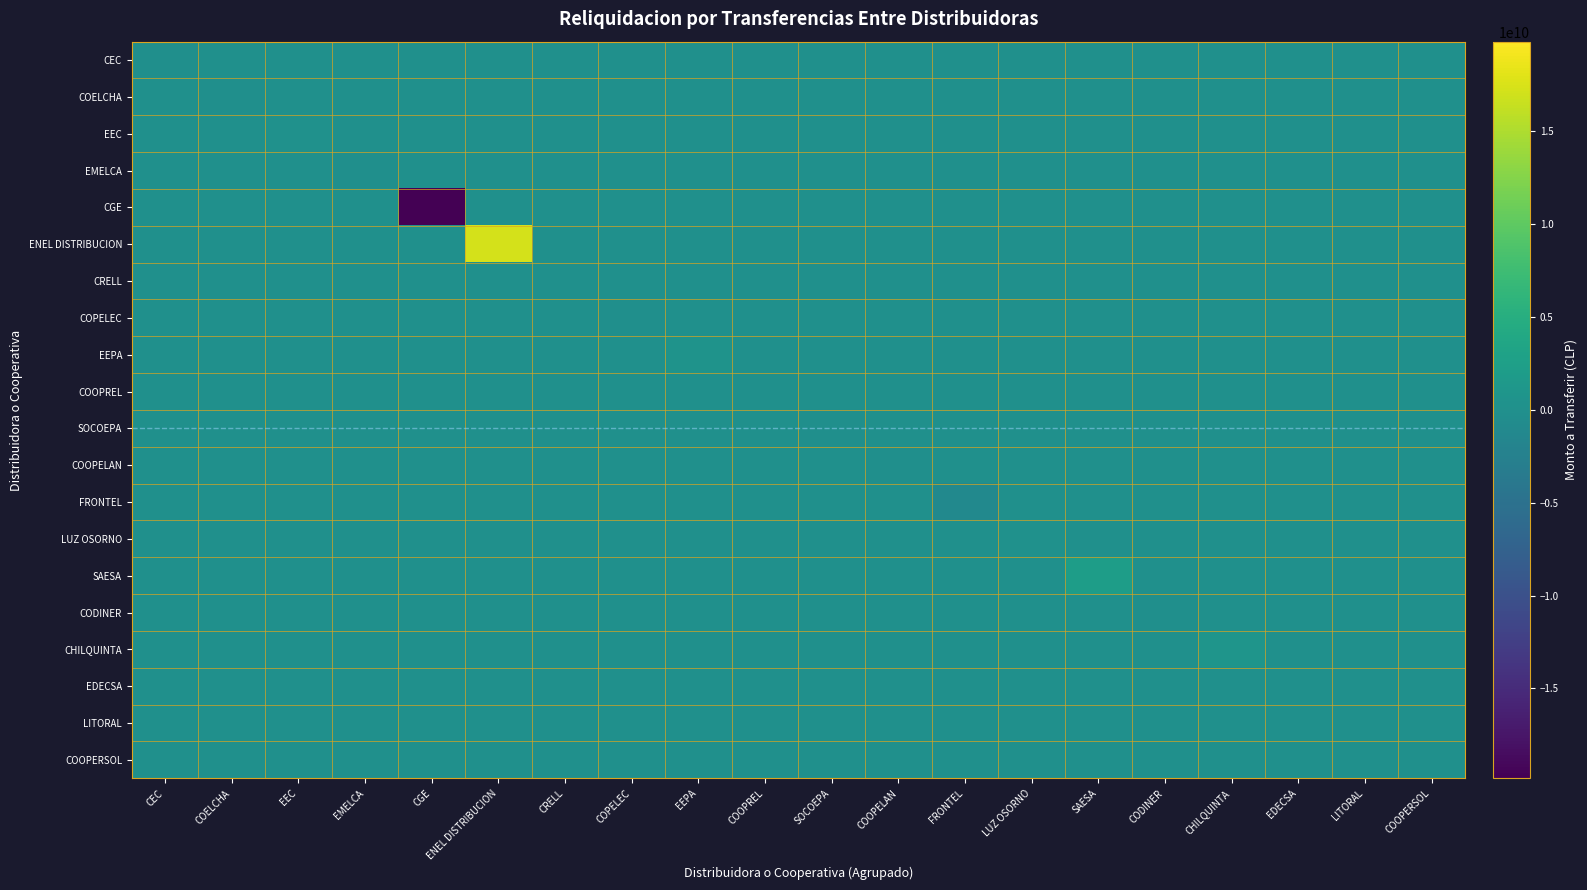

Reading left to right, transcribe all the data shown in this chart.

CEC: CEC=-150101876.0	COELCHA=0.0	EEC=0.0	EMELCA=0.0	CGE=0.0	ENEL DISTRIBUCION=0.0	CRELL=0.0	COPELEC=0.0	EEPA=0.0	COOPREL=0.0	SOCOEPA=0.0	COOPELAN=0.0	FRONTEL=0.0	LUZ OSORNO=0.0	SAESA=0.0	CODINER=0.0	CHILQUINTA=0.0	EDECSA=0.0	LITORAL=0.0	COOPERSOL=0.0
COELCHA: CEC=0.0	COELCHA=-100346414.0	EEC=0.0	EMELCA=0.0	CGE=0.0	ENEL DISTRIBUCION=0.0	CRELL=0.0	COPELEC=0.0	EEPA=0.0	COOPREL=0.0	SOCOEPA=0.0	COOPELAN=0.0	FRONTEL=0.0	LUZ OSORNO=0.0	SAESA=0.0	CODINER=0.0	CHILQUINTA=0.0	EDECSA=0.0	LITORAL=0.0	COOPERSOL=0.0
EEC: CEC=0.0	COELCHA=0.0	EEC=177005781.3	EMELCA=0.0	CGE=0.0	ENEL DISTRIBUCION=0.0	CRELL=0.0	COPELEC=0.0	EEPA=0.0	COOPREL=0.0	SOCOEPA=0.0	COOPELAN=0.0	FRONTEL=0.0	LUZ OSORNO=0.0	SAESA=0.0	CODINER=0.0	CHILQUINTA=0.0	EDECSA=0.0	LITORAL=0.0	COOPERSOL=0.0
EMELCA: CEC=0.0	COELCHA=0.0	EEC=0.0	EMELCA=-32969876.2	CGE=0.0	ENEL DISTRIBUCION=0.0	CRELL=0.0	COPELEC=0.0	EEPA=0.0	COOPREL=0.0	SOCOEPA=0.0	COOPELAN=0.0	FRONTEL=0.0	LUZ OSORNO=0.0	SAESA=0.0	CODINER=0.0	CHILQUINTA=0.0	EDECSA=0.0	LITORAL=0.0	COOPERSOL=0.0
CGE: CEC=0.0	COELCHA=0.0	EEC=0.0	EMELCA=0.0	CGE=-19835524720.3	ENEL DISTRIBUCION=0.0	CRELL=0.0	COPELEC=0.0	EEPA=0.0	COOPREL=0.0	SOCOEPA=0.0	COOPELAN=0.0	FRONTEL=0.0	LUZ OSORNO=0.0	SAESA=0.0	CODINER=0.0	CHILQUINTA=0.0	EDECSA=0.0	LITORAL=0.0	COOPERSOL=0.0
ENEL DISTRIBUCION: CEC=0.0	COELCHA=0.0	EEC=0.0	EMELCA=0.0	CGE=0.0	ENEL DISTRIBUCION=17311287553.2	CRELL=0.0	COPELEC=0.0	EEPA=0.0	COOPREL=0.0	SOCOEPA=0.0	COOPELAN=0.0	FRONTEL=0.0	LUZ OSORNO=0.0	SAESA=0.0	CODINER=0.0	CHILQUINTA=0.0	EDECSA=0.0	LITORAL=0.0	COOPERSOL=0.0
CRELL: CEC=0.0	COELCHA=0.0	EEC=0.0	EMELCA=0.0	CGE=0.0	ENEL DISTRIBUCION=0.0	CRELL=103976053.3	COPELEC=0.0	EEPA=0.0	COOPREL=0.0	SOCOEPA=0.0	COOPELAN=0.0	FRONTEL=0.0	LUZ OSORNO=0.0	SAESA=0.0	CODINER=0.0	CHILQUINTA=0.0	EDECSA=0.0	LITORAL=0.0	COOPERSOL=0.0
COPELEC: CEC=0.0	COELCHA=0.0	EEC=0.0	EMELCA=0.0	CGE=0.0	ENEL DISTRIBUCION=0.0	CRELL=0.0	COPELEC=-93932187.4	EEPA=0.0	COOPREL=0.0	SOCOEPA=0.0	COOPELAN=0.0	FRONTEL=0.0	LUZ OSORNO=0.0	SAESA=0.0	CODINER=0.0	CHILQUINTA=0.0	EDECSA=0.0	LITORAL=0.0	COOPERSOL=0.0
EEPA: CEC=0.0	COELCHA=0.0	EEC=0.0	EMELCA=0.0	CGE=0.0	ENEL DISTRIBUCION=0.0	CRELL=0.0	COPELEC=0.0	EEPA=517554480.6	COOPREL=0.0	SOCOEPA=0.0	COOPELAN=0.0	FRONTEL=0.0	LUZ OSORNO=0.0	SAESA=0.0	CODINER=0.0	CHILQUINTA=0.0	EDECSA=0.0	LITORAL=0.0	COOPERSOL=0.0
COOPREL: CEC=0.0	COELCHA=0.0	EEC=0.0	EMELCA=0.0	CGE=0.0	ENEL DISTRIBUCION=0.0	CRELL=0.0	COPELEC=0.0	EEPA=0.0	COOPREL=21641607.2	SOCOEPA=0.0	COOPELAN=0.0	FRONTEL=0.0	LUZ OSORNO=0.0	SAESA=0.0	CODINER=0.0	CHILQUINTA=0.0	EDECSA=0.0	LITORAL=0.0	COOPERSOL=0.0
SOCOEPA: CEC=0.0	COELCHA=0.0	EEC=0.0	EMELCA=0.0	CGE=0.0	ENEL DISTRIBUCION=0.0	CRELL=0.0	COPELEC=0.0	EEPA=0.0	COOPREL=0.0	SOCOEPA=-8499620.5	COOPELAN=0.0	FRONTEL=0.0	LUZ OSORNO=0.0	SAESA=0.0	CODINER=0.0	CHILQUINTA=0.0	EDECSA=0.0	LITORAL=0.0	COOPERSOL=0.0
COOPELAN: CEC=0.0	COELCHA=0.0	EEC=0.0	EMELCA=0.0	CGE=0.0	ENEL DISTRIBUCION=0.0	CRELL=0.0	COPELEC=0.0	EEPA=0.0	COOPREL=0.0	SOCOEPA=0.0	COOPELAN=-112894081.2	FRONTEL=0.0	LUZ OSORNO=0.0	SAESA=0.0	CODINER=0.0	CHILQUINTA=0.0	EDECSA=0.0	LITORAL=0.0	COOPERSOL=0.0
FRONTEL: CEC=0.0	COELCHA=0.0	EEC=0.0	EMELCA=0.0	CGE=0.0	ENEL DISTRIBUCION=0.0	CRELL=0.0	COPELEC=0.0	EEPA=0.0	COOPREL=0.0	SOCOEPA=0.0	COOPELAN=0.0	FRONTEL=-1052442294.9	LUZ OSORNO=0.0	SAESA=0.0	CODINER=0.0	CHILQUINTA=0.0	EDECSA=0.0	LITORAL=0.0	COOPERSOL=0.0
LUZ OSORNO: CEC=0.0	COELCHA=0.0	EEC=0.0	EMELCA=0.0	CGE=0.0	ENEL DISTRIBUCION=0.0	CRELL=0.0	COPELEC=0.0	EEPA=0.0	COOPREL=0.0	SOCOEPA=0.0	COOPELAN=0.0	FRONTEL=0.0	LUZ OSORNO=182946785.6	SAESA=0.0	CODINER=0.0	CHILQUINTA=0.0	EDECSA=0.0	LITORAL=0.0	COOPERSOL=0.0
SAESA: CEC=0.0	COELCHA=0.0	EEC=0.0	EMELCA=0.0	CGE=0.0	ENEL DISTRIBUCION=0.0	CRELL=0.0	COPELEC=0.0	EEPA=0.0	COOPREL=0.0	SOCOEPA=0.0	COOPELAN=0.0	FRONTEL=0.0	LUZ OSORNO=0.0	SAESA=2202653808.0	CODINER=0.0	CHILQUINTA=0.0	EDECSA=0.0	LITORAL=0.0	COOPERSOL=0.0
CODINER: CEC=0.0	COELCHA=0.0	EEC=0.0	EMELCA=0.0	CGE=0.0	ENEL DISTRIBUCION=0.0	CRELL=0.0	COPELEC=0.0	EEPA=0.0	COOPREL=0.0	SOCOEPA=0.0	COOPELAN=0.0	FRONTEL=0.0	LUZ OSORNO=0.0	SAESA=0.0	CODINER=-69243990.5	CHILQUINTA=0.0	EDECSA=0.0	LITORAL=0.0	COOPERSOL=0.0
CHILQUINTA: CEC=0.0	COELCHA=0.0	EEC=0.0	EMELCA=0.0	CGE=0.0	ENEL DISTRIBUCION=0.0	CRELL=0.0	COPELEC=0.0	EEPA=0.0	COOPREL=0.0	SOCOEPA=0.0	COOPELAN=0.0	FRONTEL=0.0	LUZ OSORNO=0.0	SAESA=0.0	CODINER=0.0	CHILQUINTA=785422454.8	EDECSA=0.0	LITORAL=0.0	COOPERSOL=0.0
EDECSA: CEC=0.0	COELCHA=0.0	EEC=0.0	EMELCA=0.0	CGE=0.0	ENEL DISTRIBUCION=0.0	CRELL=0.0	COPELEC=0.0	EEPA=0.0	COOPREL=0.0	SOCOEPA=0.0	COOPELAN=0.0	FRONTEL=0.0	LUZ OSORNO=0.0	SAESA=0.0	CODINER=0.0	CHILQUINTA=0.0	EDECSA=39691884.0	LITORAL=0.0	COOPERSOL=0.0
LITORAL: CEC=0.0	COELCHA=0.0	EEC=0.0	EMELCA=0.0	CGE=0.0	ENEL DISTRIBUCION=0.0	CRELL=0.0	COPELEC=0.0	EEPA=0.0	COOPREL=0.0	SOCOEPA=0.0	COOPELAN=0.0	FRONTEL=0.0	LUZ OSORNO=0.0	SAESA=0.0	CODINER=0.0	CHILQUINTA=0.0	EDECSA=0.0	LITORAL=110358086.3	COOPERSOL=0.0
COOPERSOL: CEC=0.0	COELCHA=0.0	EEC=0.0	EMELCA=0.0	CGE=0.0	ENEL DISTRIBUCION=0.0	CRELL=0.0	COPELEC=0.0	EEPA=0.0	COOPREL=0.0	SOCOEPA=0.0	COOPELAN=0.0	FRONTEL=0.0	LUZ OSORNO=0.0	SAESA=0.0	CODINER=0.0	CHILQUINTA=0.0	EDECSA=0.0	LITORAL=0.0	COOPERSOL=3612114.1